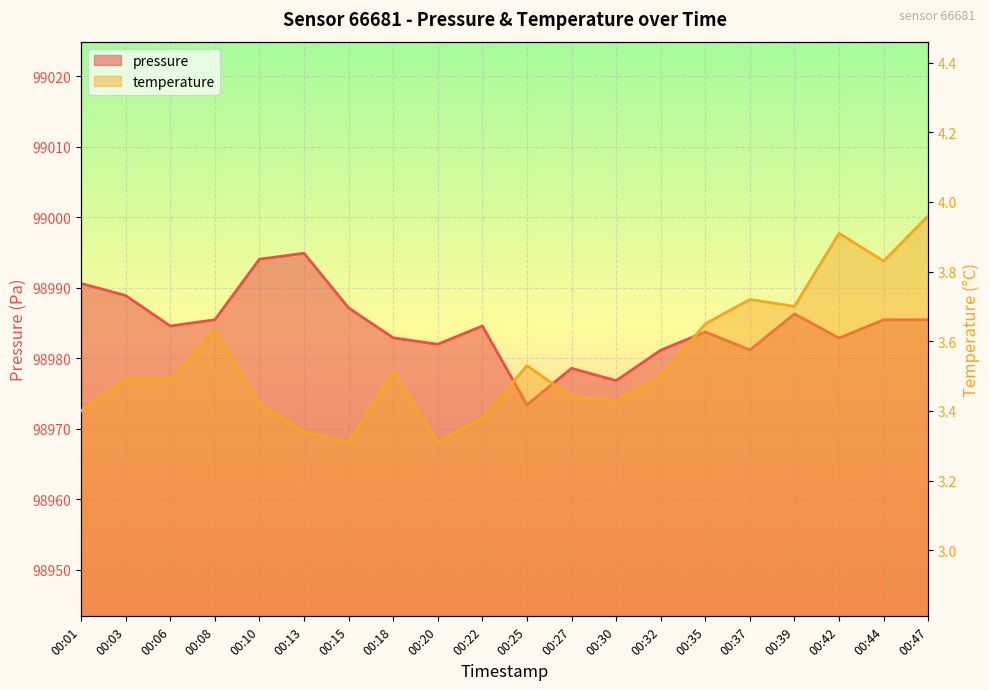

Is it true that temperature equals 2.1 at 00:01?

False